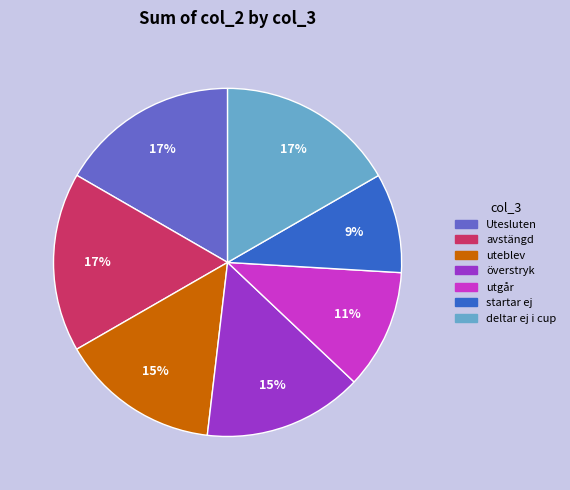

The avstängd slice represents 17% of the pie. True or false?

True